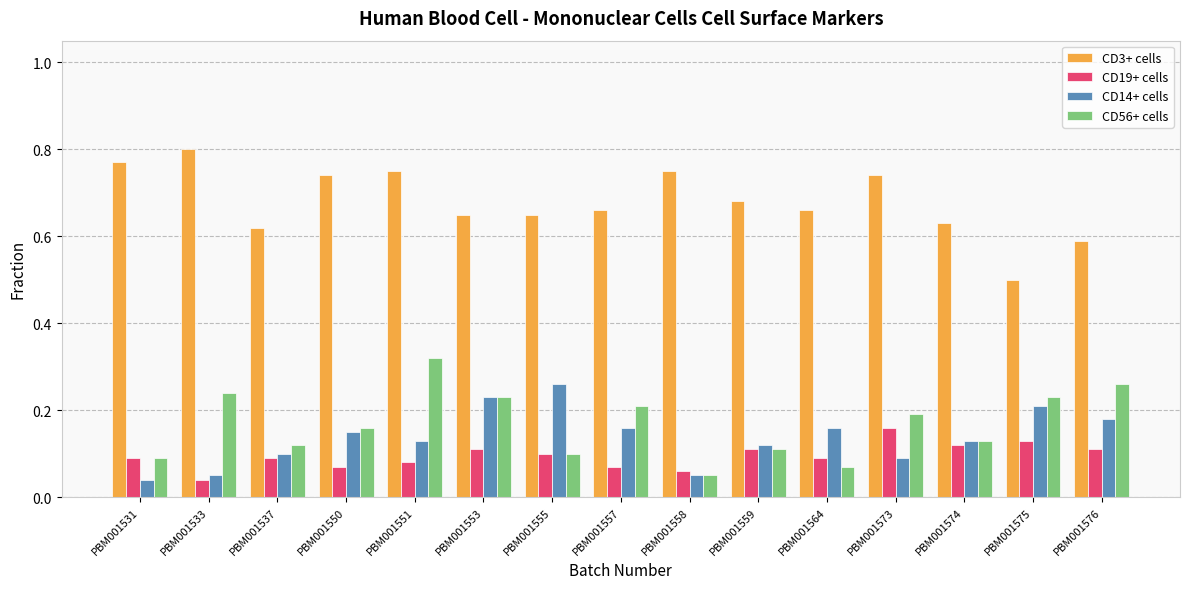

Count the number of data series in this chart.

4